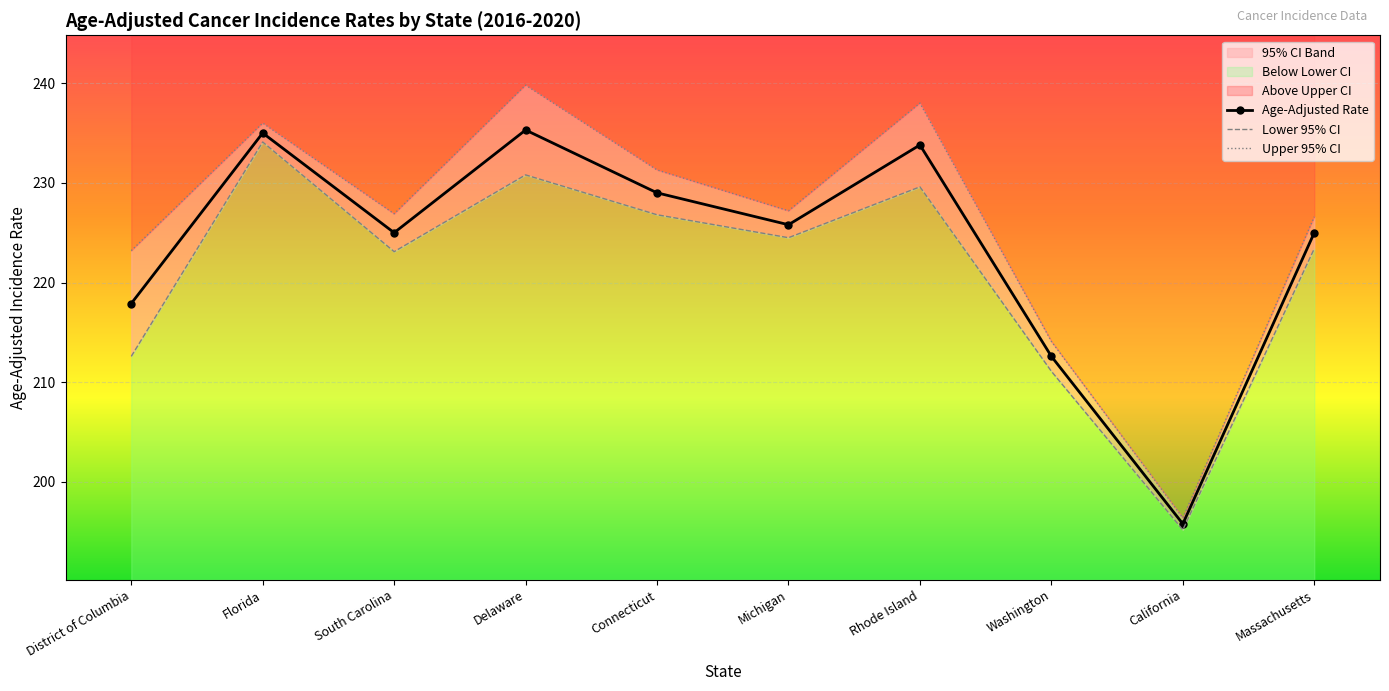

Reading right to left, list all the values displayed in this chart.

Age-Adjusted Rate: Massachusetts=225.0	California=195.8	Washington=212.6	Rhode Island=233.8	Michigan=225.8	Connecticut=229.0	Delaware=235.3	South Carolina=225.0	Florida=235.0	District of Columbia=217.9
Lower 95% CI: Massachusetts=223.4	California=195.2	Washington=211.1	Rhode Island=229.6	Michigan=224.5	Connecticut=226.8	Delaware=230.8	South Carolina=223.1	Florida=234.1	District of Columbia=212.6
Upper 95% CI: Massachusetts=226.6	California=196.4	Washington=214.1	Rhode Island=238.0	Michigan=227.2	Connecticut=231.3	Delaware=239.8	South Carolina=226.9	Florida=236.0	District of Columbia=223.2